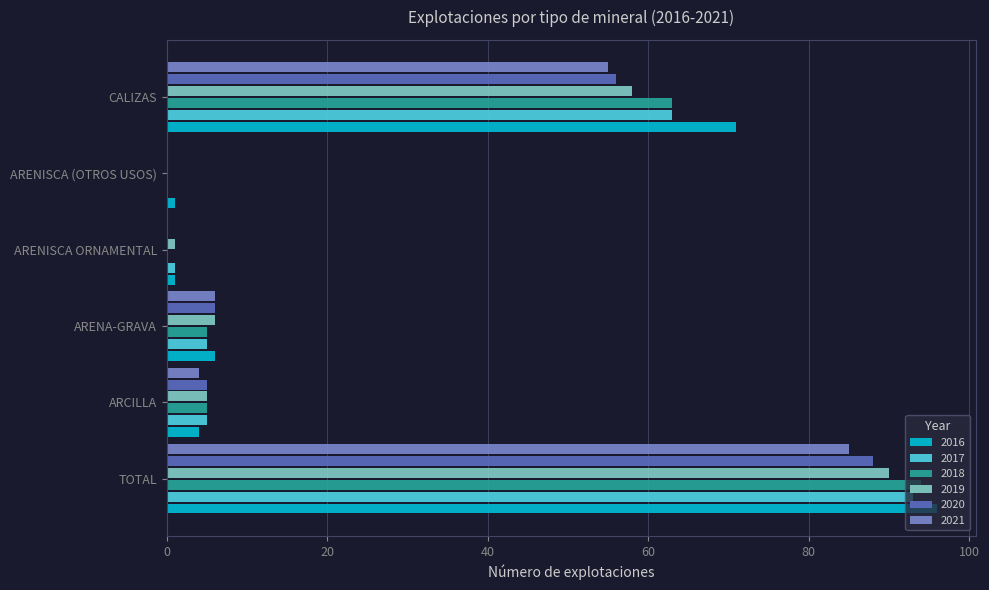

True or false: 2018 has a value of 37 at ARENISCA ORNAMENTAL.

False